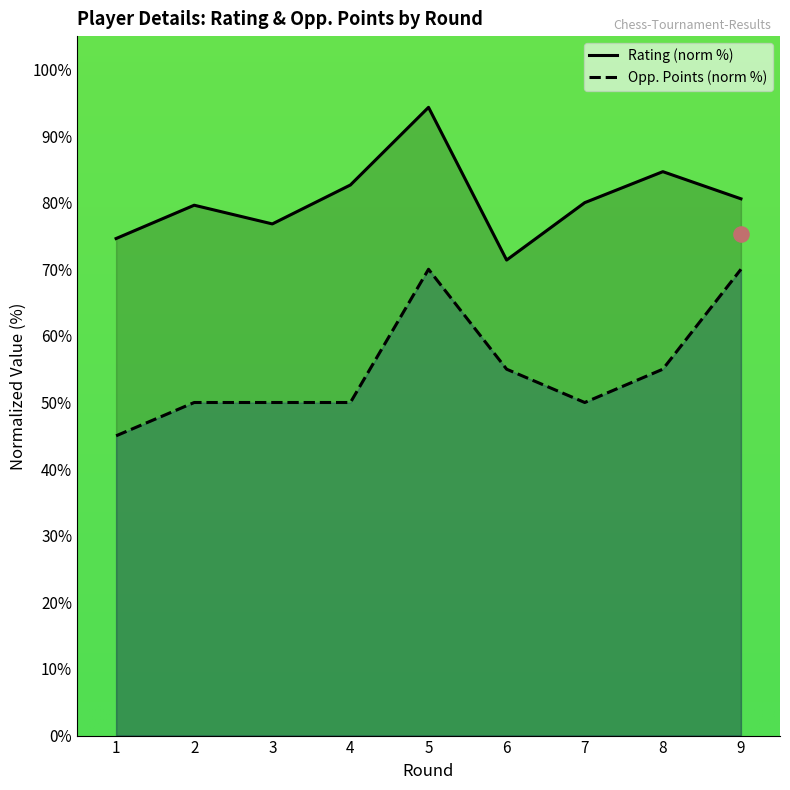

Which series reaches the maximum Y coordinate?

Rating